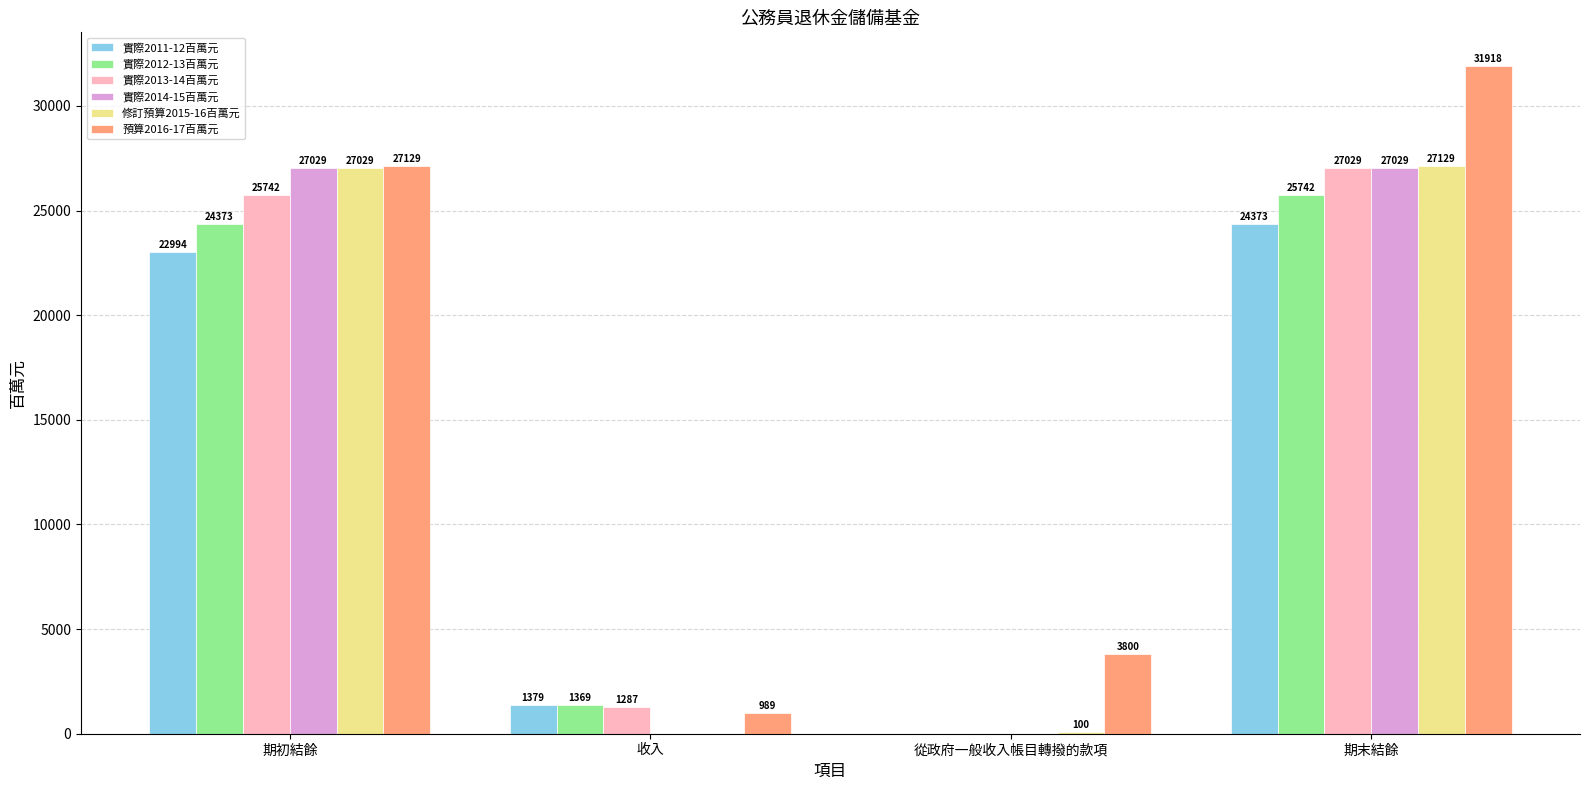

Between 期初結餘 and 期末結餘, which series saw the biggest shift?

預算2016-17百萬元